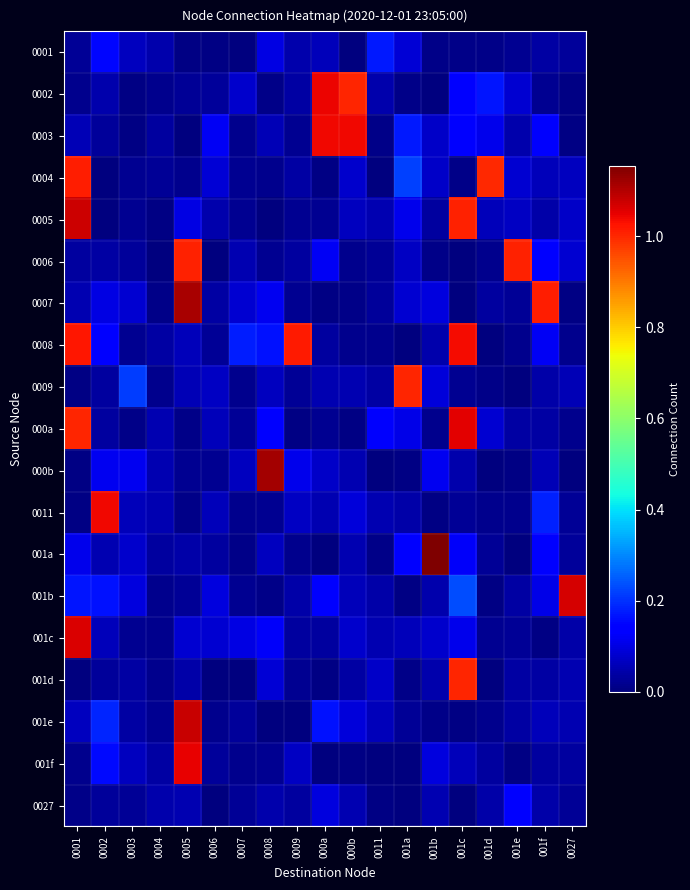

How many series are shown in this chart?

19